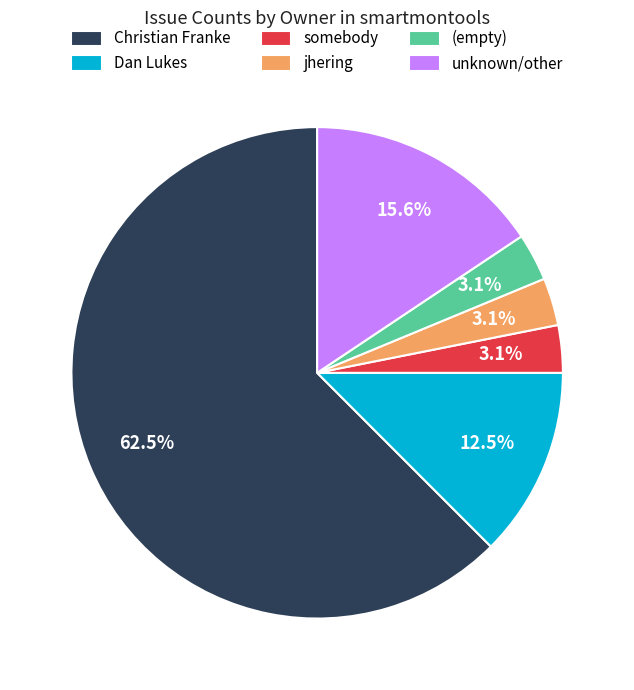

To the nearest percent, what is the difference between the largest and smallest slice percentages?

59%